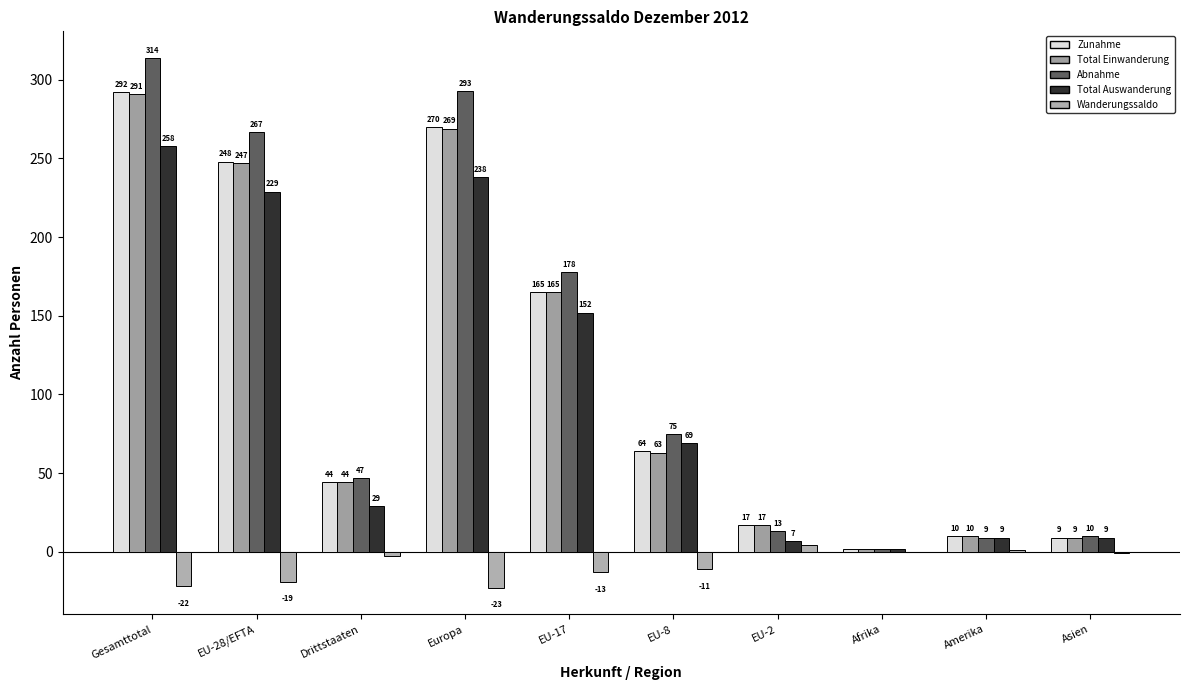

What is the total value across all series at EU-2?

58